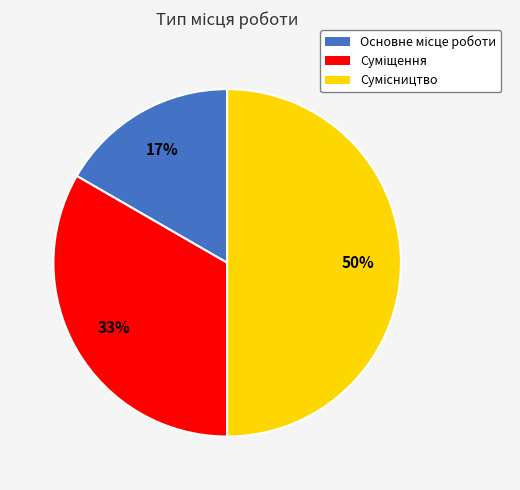

To the nearest percent, what is the difference between the largest and smallest slice percentages?

33%